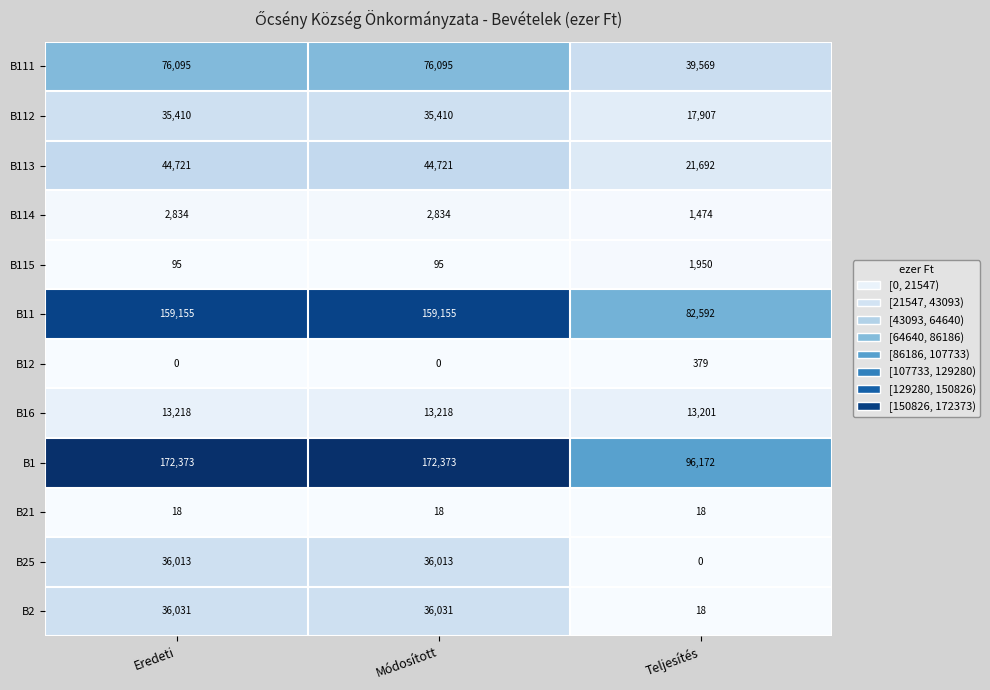

At which label is B112 closest to 26658?

Teljesítés